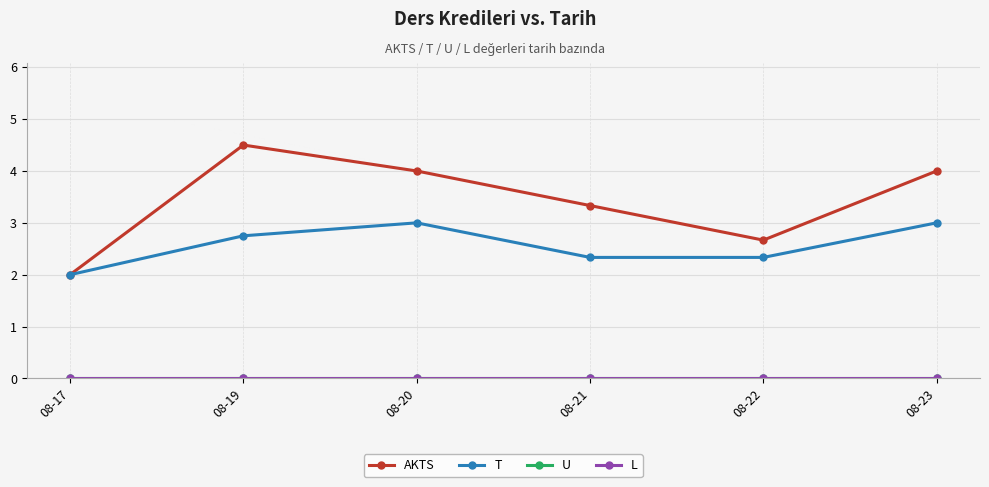

Reading right to left, what are all the values shown in this chart?

AKTS: 08-23=4.0	08-22=2.7	08-21=3.3	08-20=4.0	08-19=4.5	08-17=2.0
T: 08-23=3.0	08-22=2.3	08-21=2.3	08-20=3.0	08-19=2.8	08-17=2.0
U: 08-23=0.0	08-22=0.0	08-21=0.0	08-20=0.0	08-19=0.0	08-17=0.0
L: 08-23=0.0	08-22=0.0	08-21=0.0	08-20=0.0	08-19=0.0	08-17=0.0